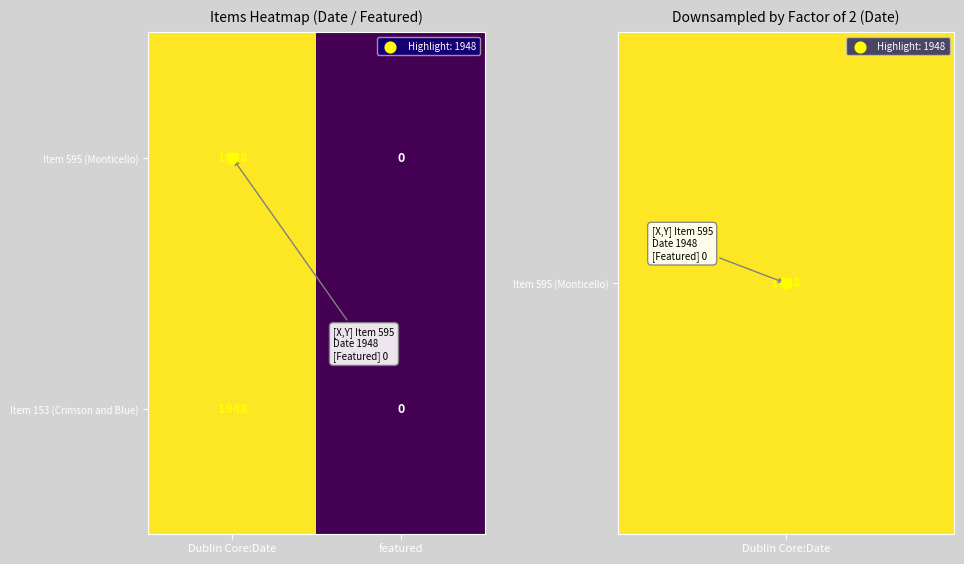

At which label does Item 595 (Monticello) reach its peak?

Dublin Core:Date